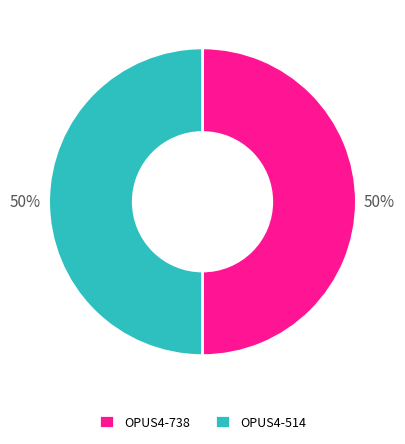

How many slices are in this pie chart?

2